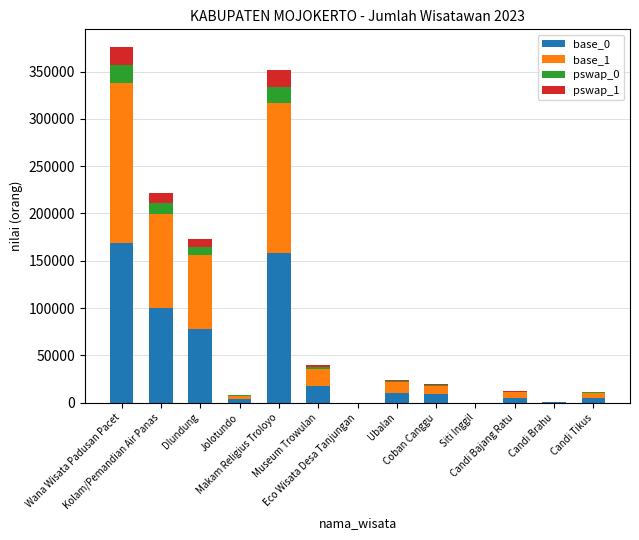

What is the highest value of the base_0 series?

169134.8